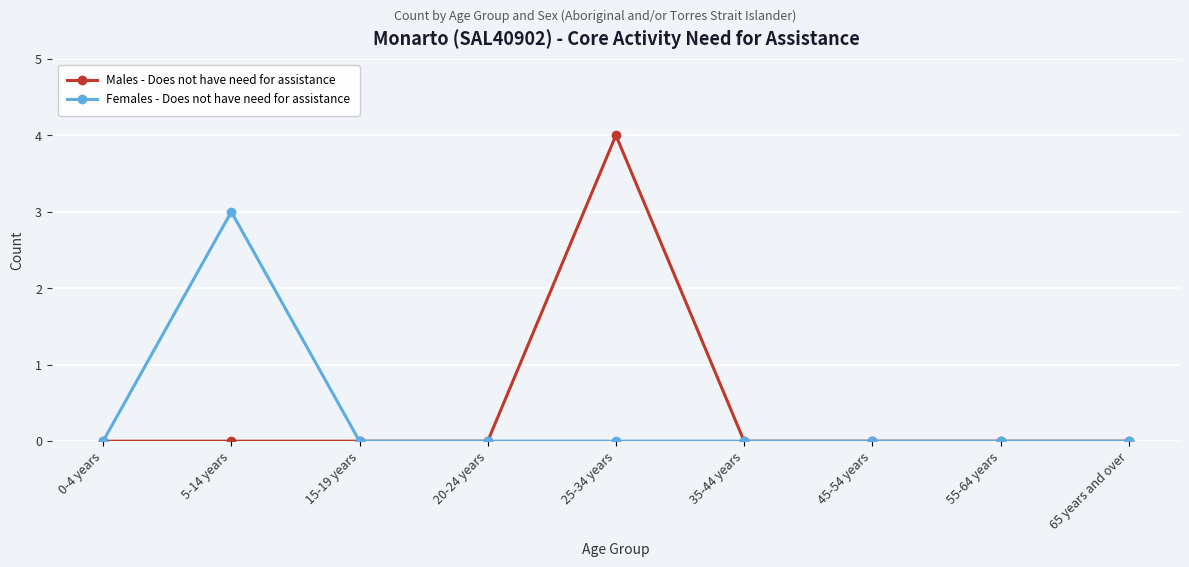

Which category has the highest value in the Males - Does not have need for assistance series?

25-34 years